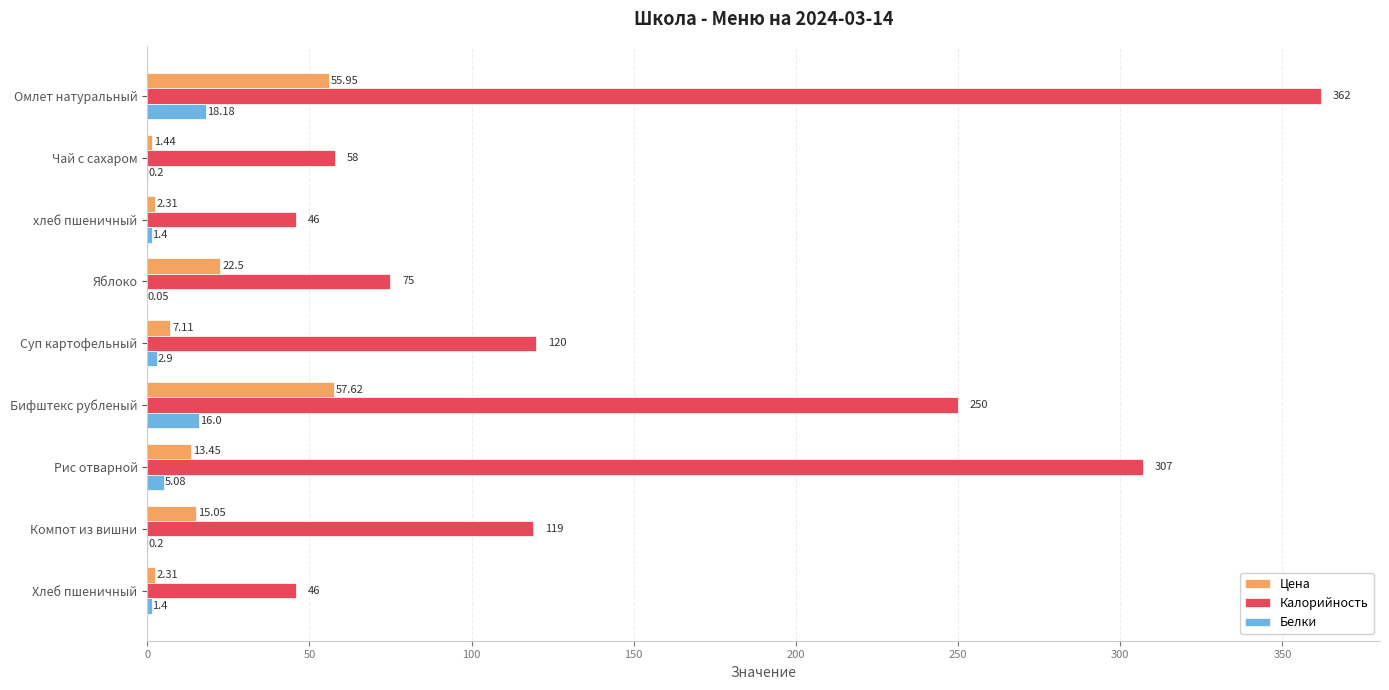

Which series has the largest total across all categories?

Калорийность